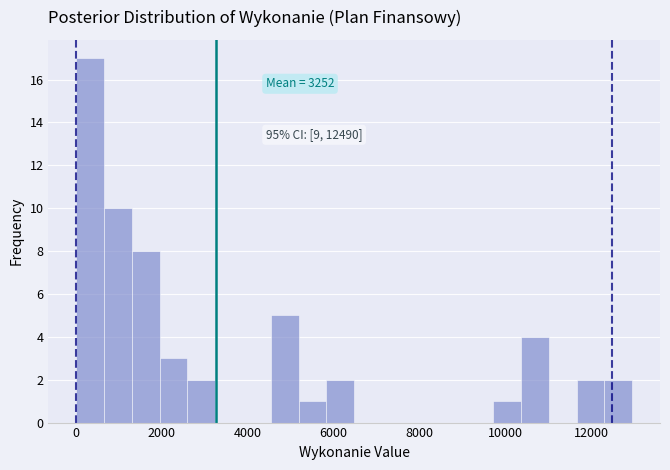

Read against the x-axis, roughly where is the centre of the tallest bar?

400